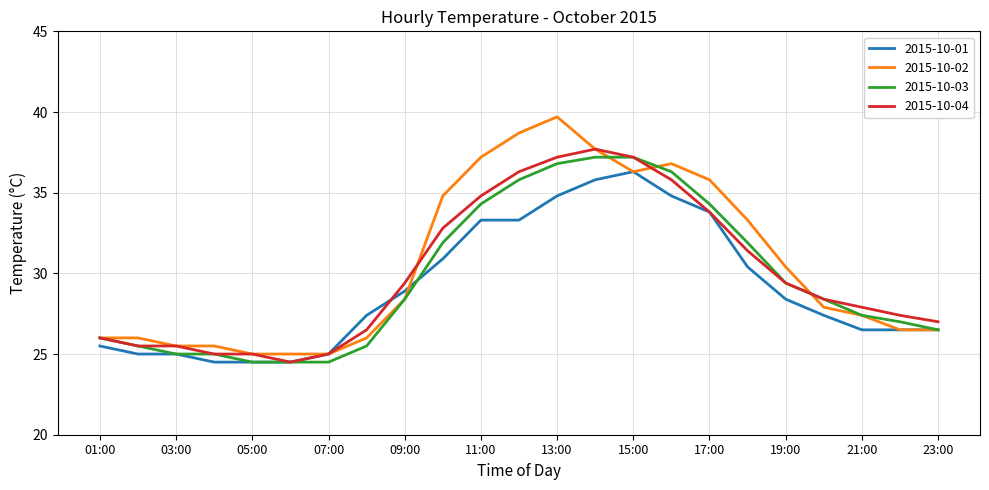

List the series in order of their overall mean, lowest first.

2015-10-01, 2015-10-03, 2015-10-04, 2015-10-02